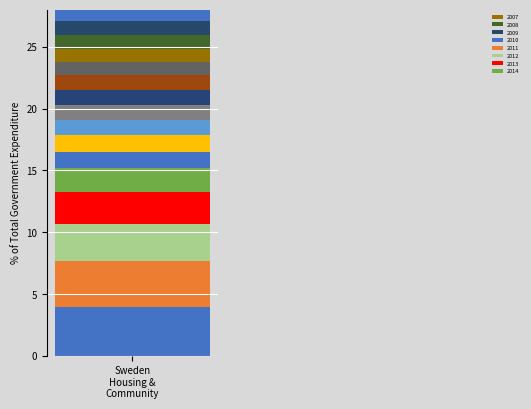

List the labels in order of value, smallest first.

2010, 2012, 2006, 2007, 2011, 2013, 2008, 2009, 2004, 2014, 2002, 2005, 2003, 2000, 2001, 1999, 1998, 1997, 1996, 1995